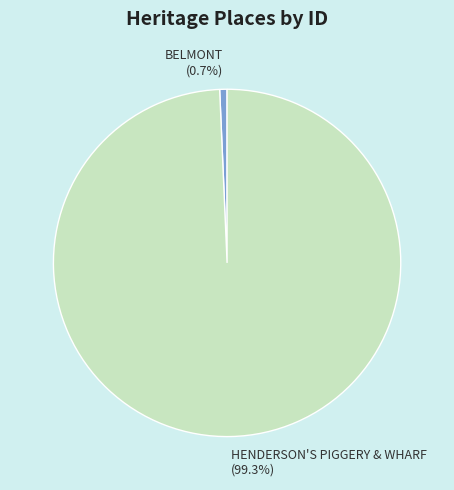

Which category has the biggest portion of the pie?

HENDERSON'S PIGGERY & WHARF